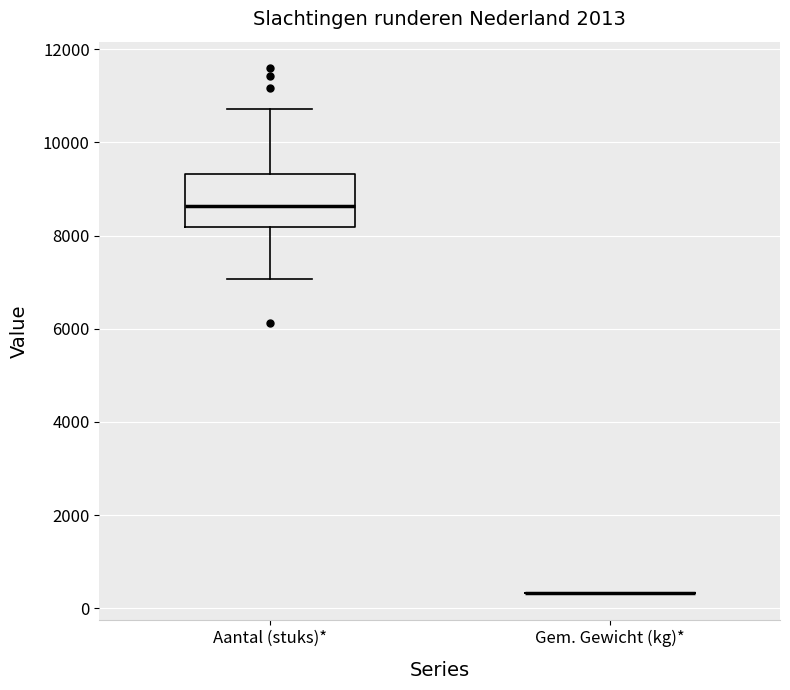

Reading left to right, read every box against the y-axis: the position of its median line, the range the box covers, and the ends of its whiskers. The values are not printed on the chart, so give them approximately, as read against the axis.

Aantal (stuks)*: median 8600, box 8200 to 9400, whiskers 7000 to 10800
Gem. Gewicht (kg)*: box collapsed to a line at 400, whiskers 400 to 400